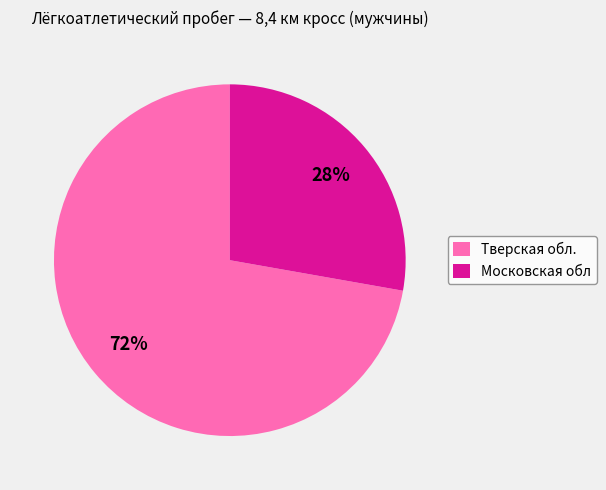

How many slices are in this pie chart?

2